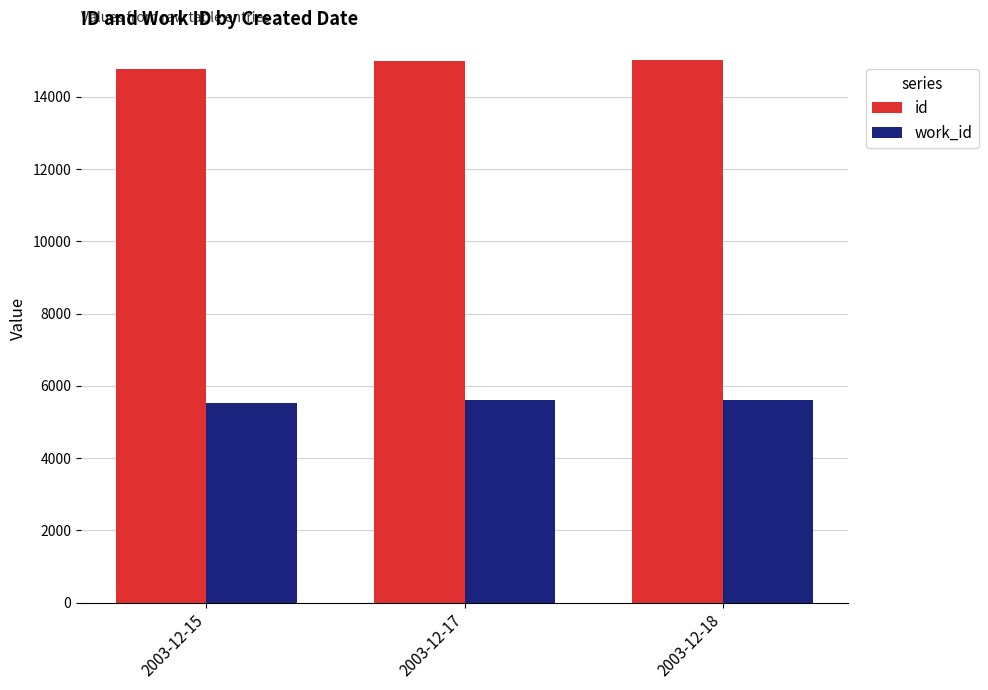

At how many categories does at least one series exceed 12914?

3